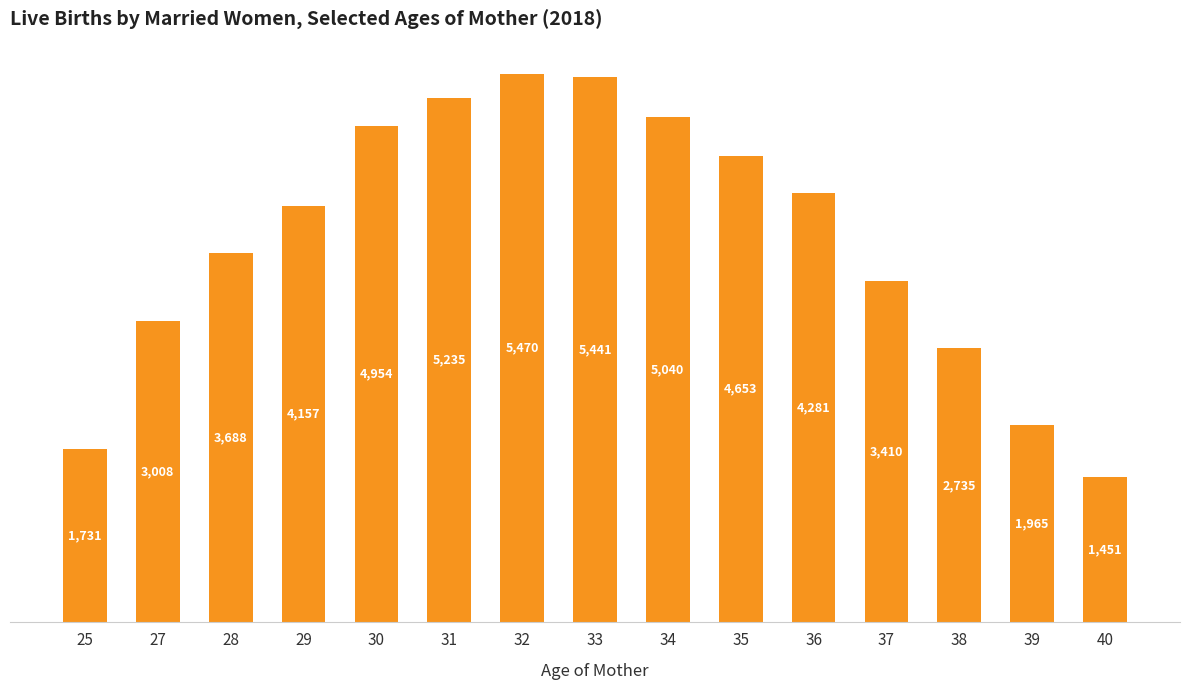

Approximately how many times larger is the value at 35 compared to 36?

1.1